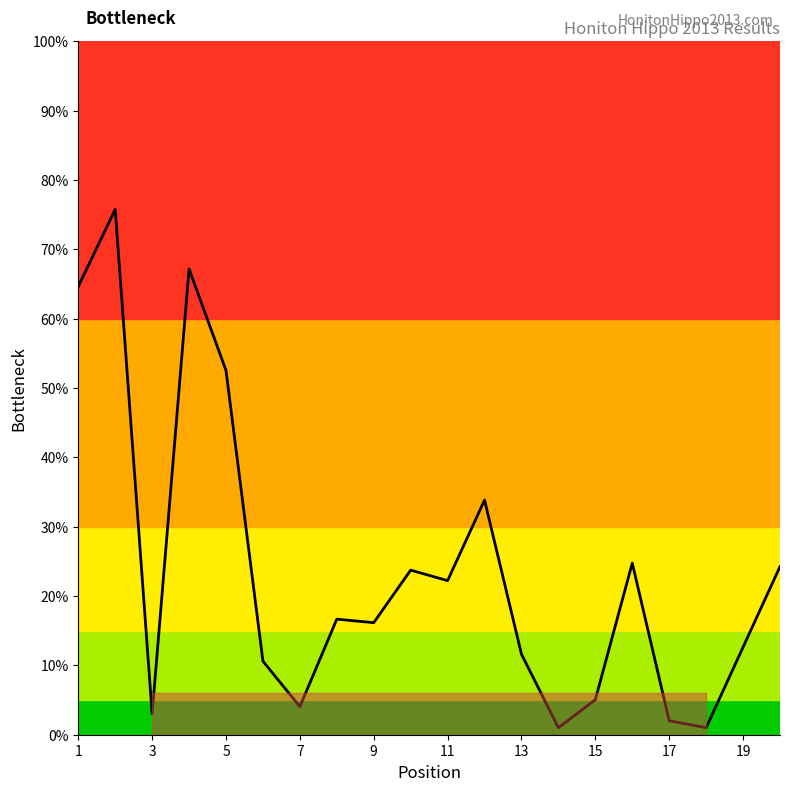

What is the maximum value shown in the chart?

75.8